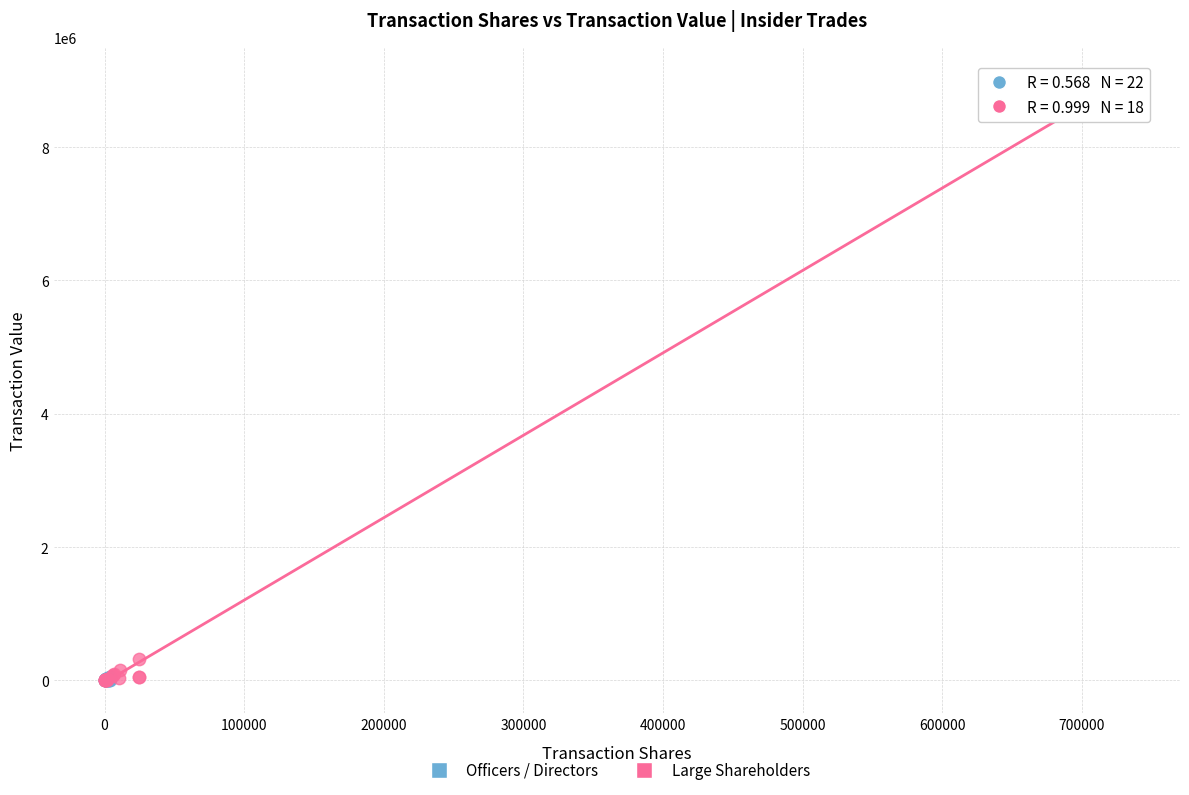

Which series contains the highest Y value?

Large Shareholders